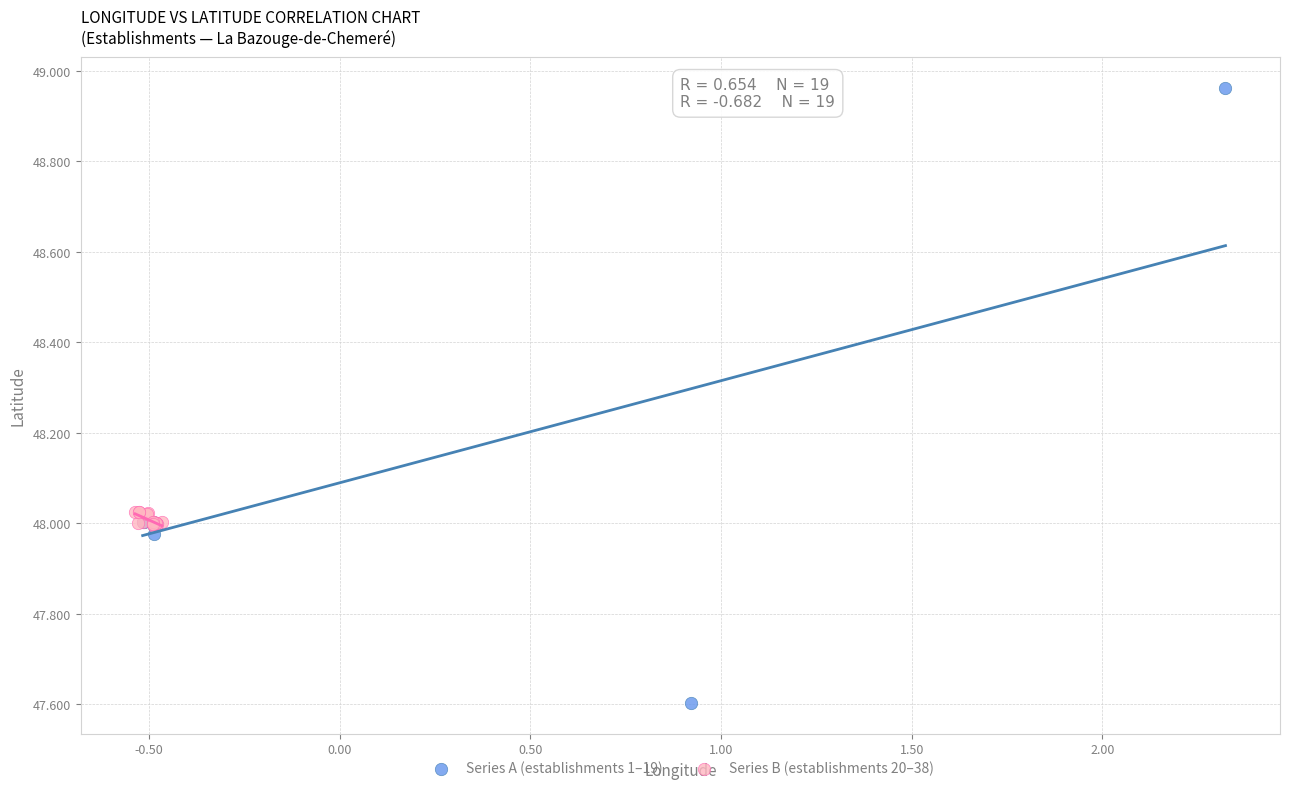

Which series reaches the maximum Y coordinate?

Series A (establishments 1–19)